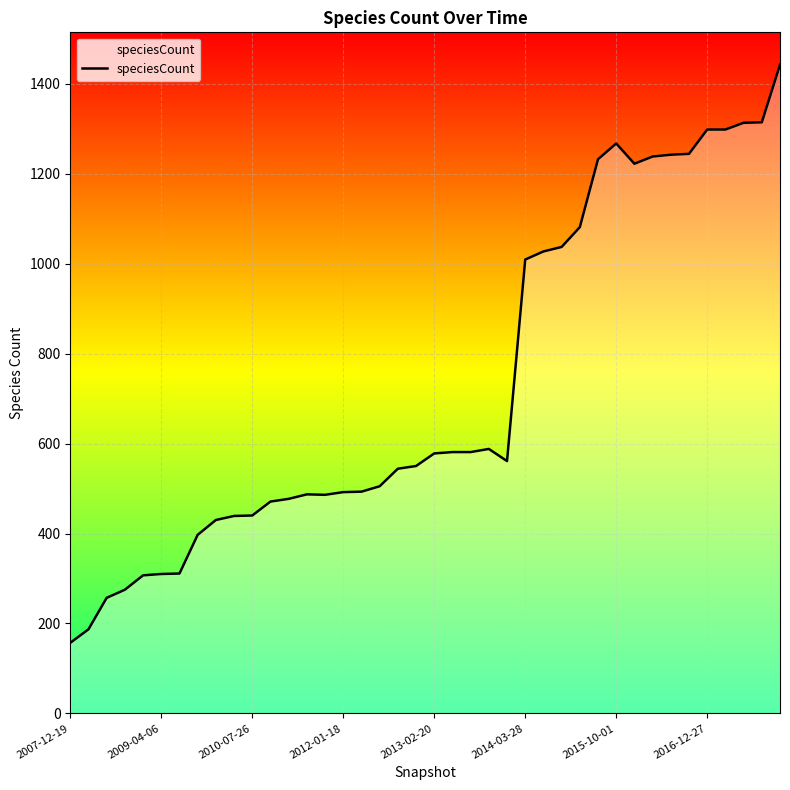

How many data points are less than 561?

20